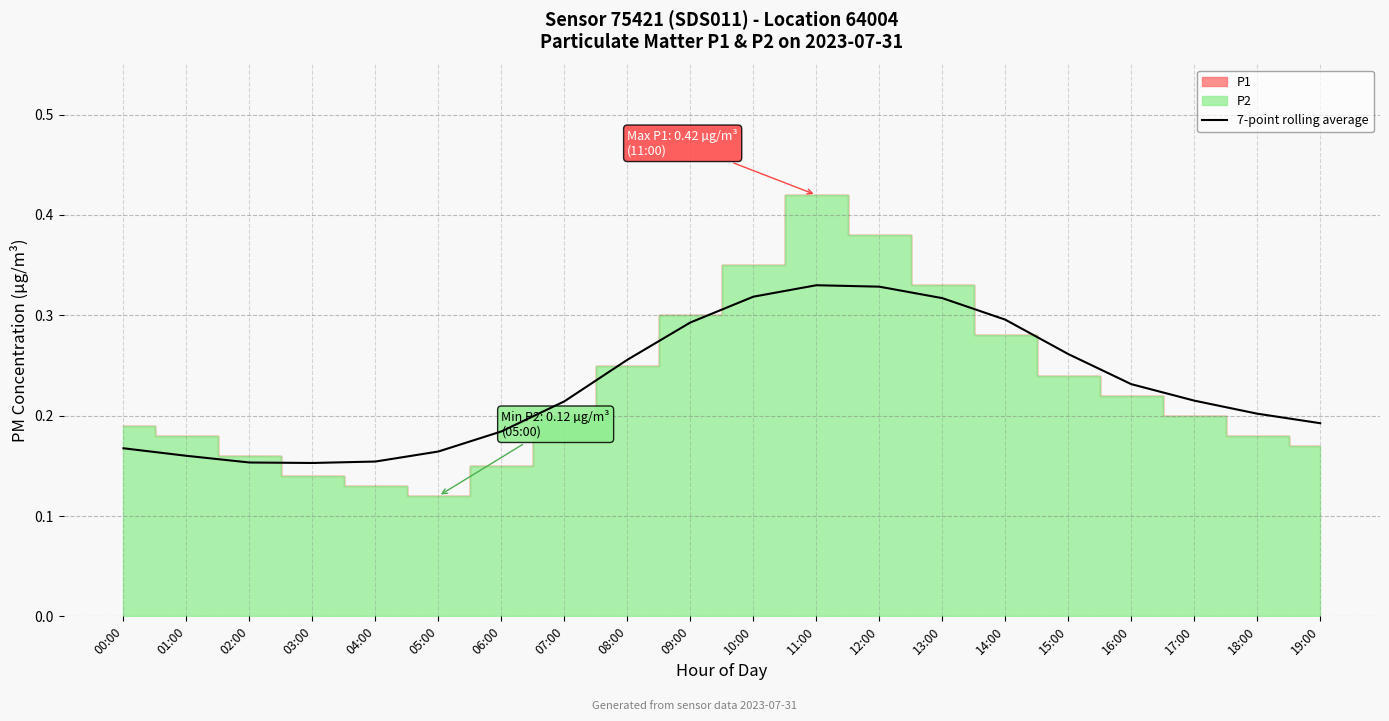

The value of 7-point rolling average at 11:00 is 0.2. True or false?

False